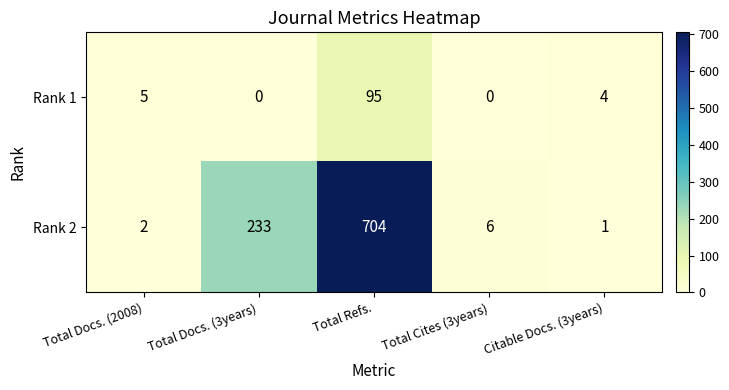

List the series in order of their peak value, lowest first.

Rank 1, Rank 2